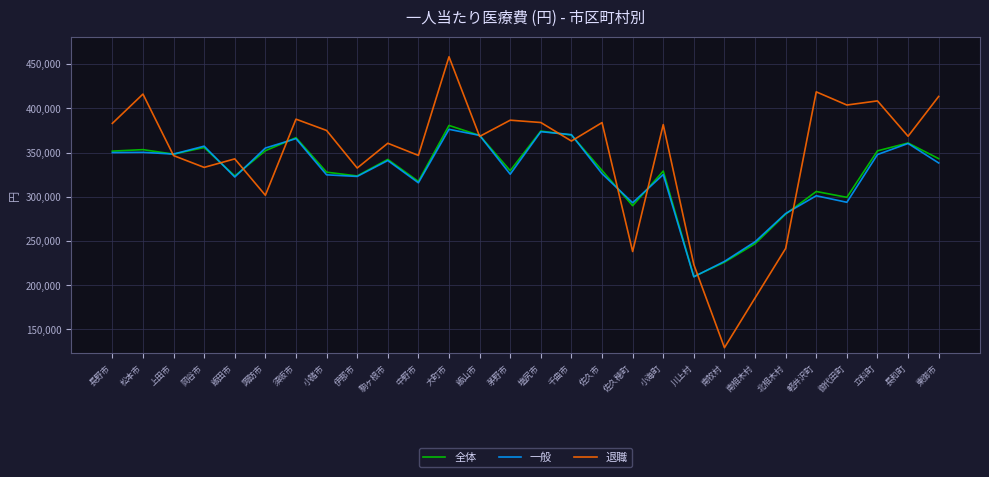

Between 中野市 and 南相木村, which series saw the biggest shift?

退職